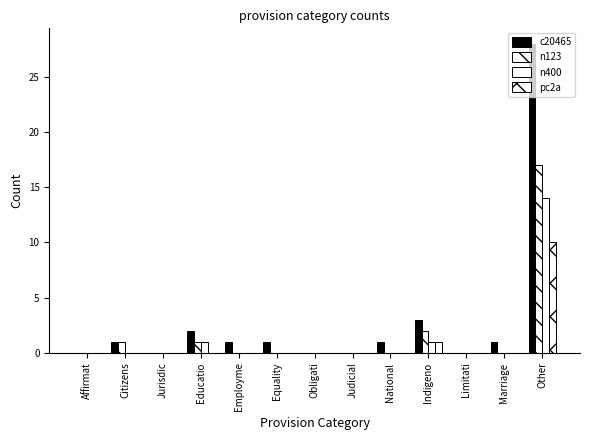

Count the number of data series in this chart.

4